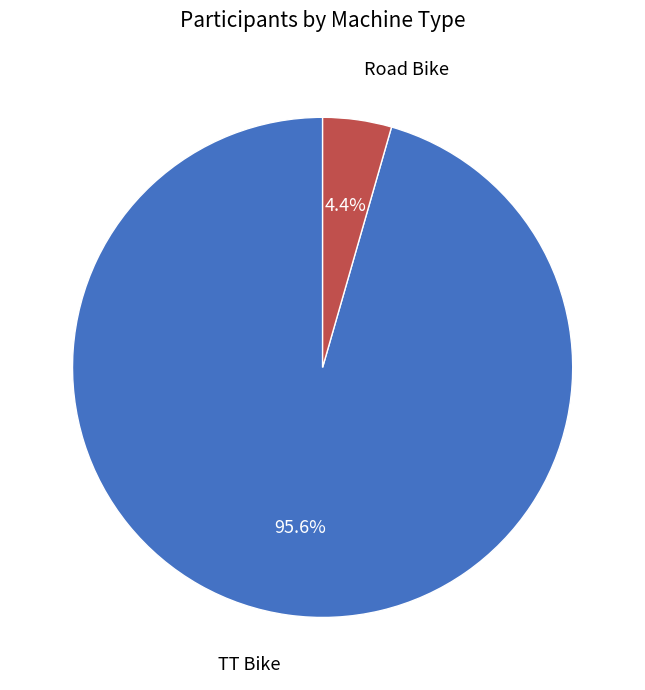

To the nearest percent, what portion does TT Bike represent?

96%